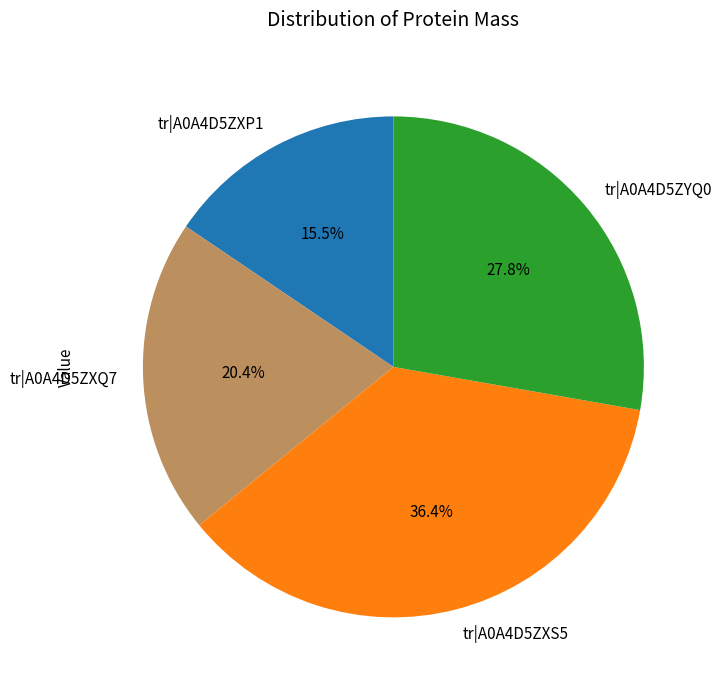

To the nearest percent, what is the average slice percentage?

25%